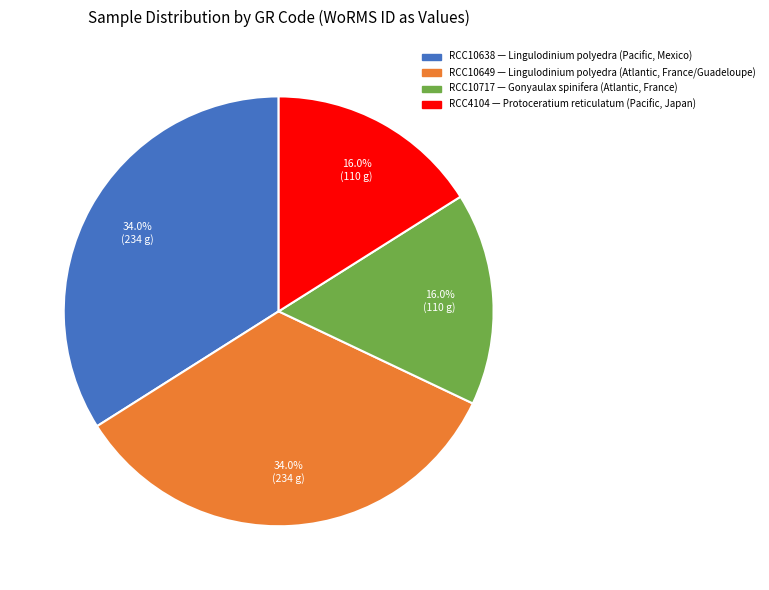

Is there a majority slice in this chart?

No